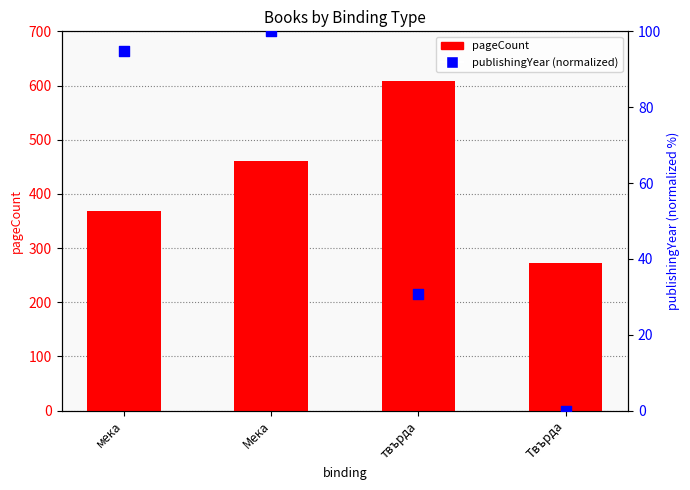

At how many categories does at least one series exceed 362?

3